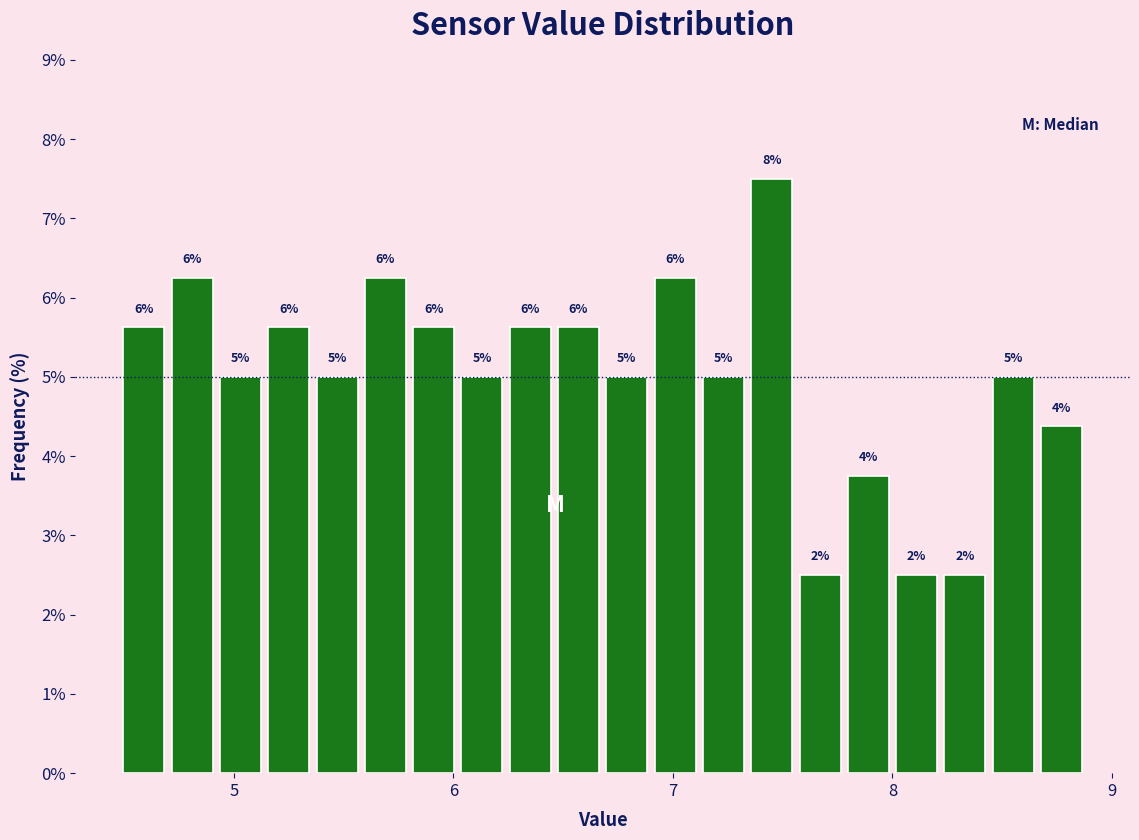

Read against the x-axis, roughly where is the centre of the tallest bar?

7.5